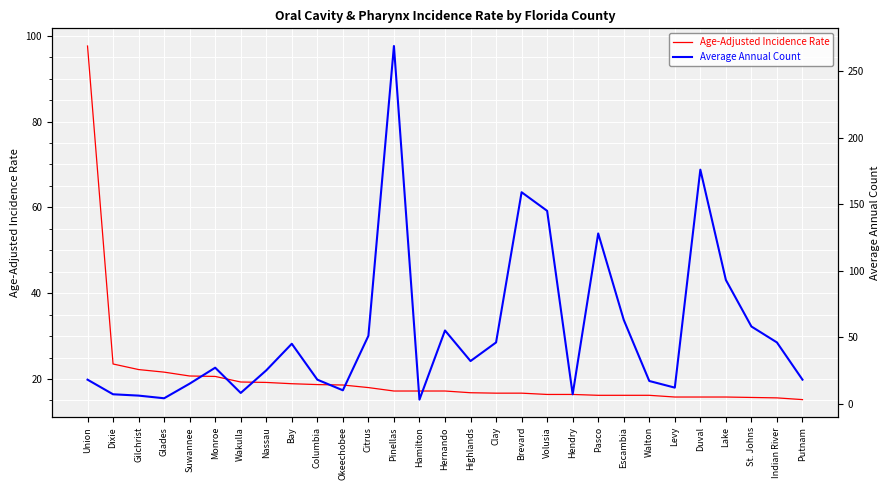

How many lines are shown in the chart?

2